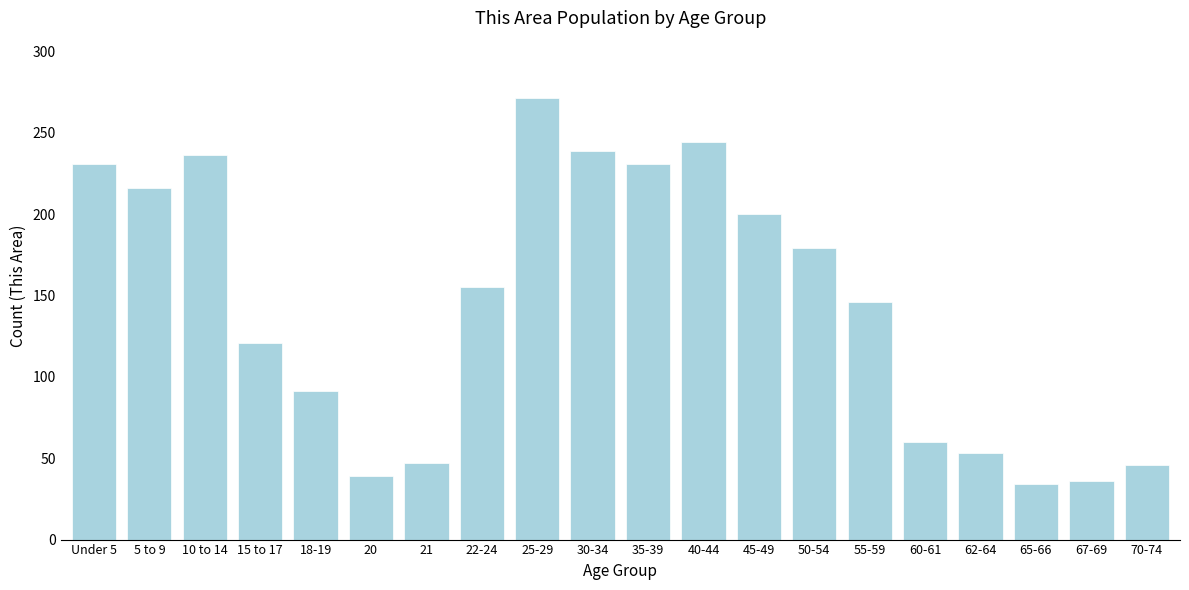

What is the label of the 12th bar from the right?

25-29